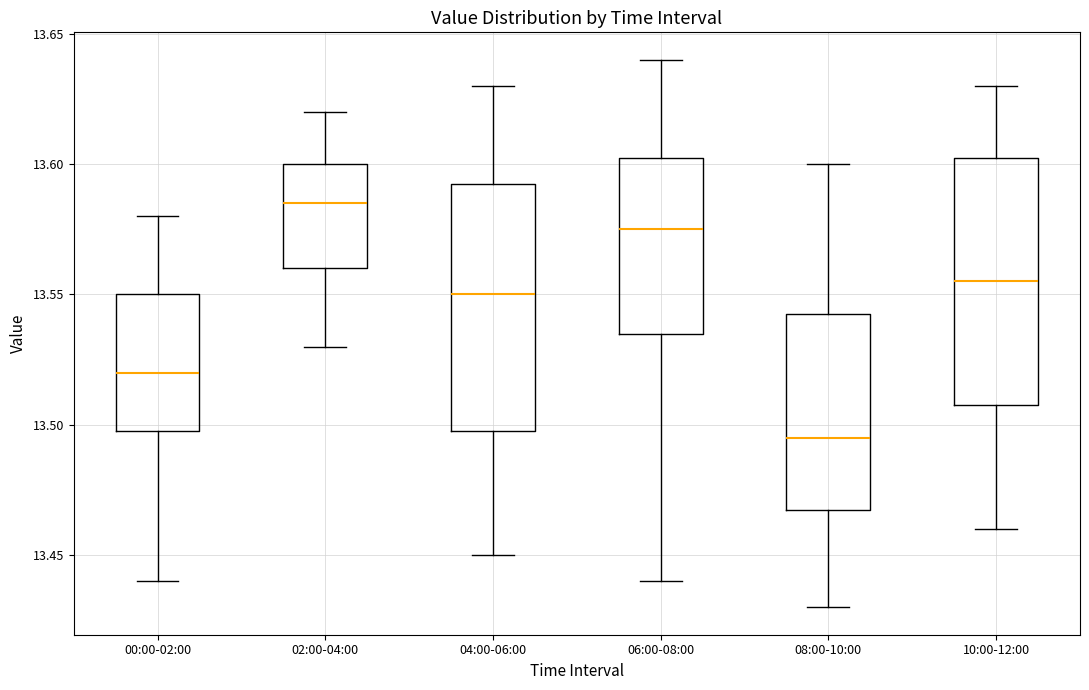

Where is the upper edge of the box for 02:00-04:00 on the y-axis? The values are not printed on the chart, so give them approximately, as read against the axis.

13.600